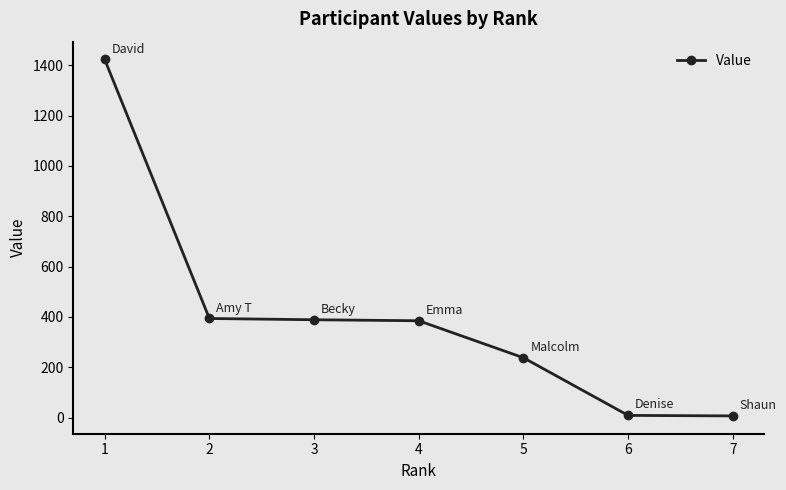

The value at 4 is 574. True or false?

False